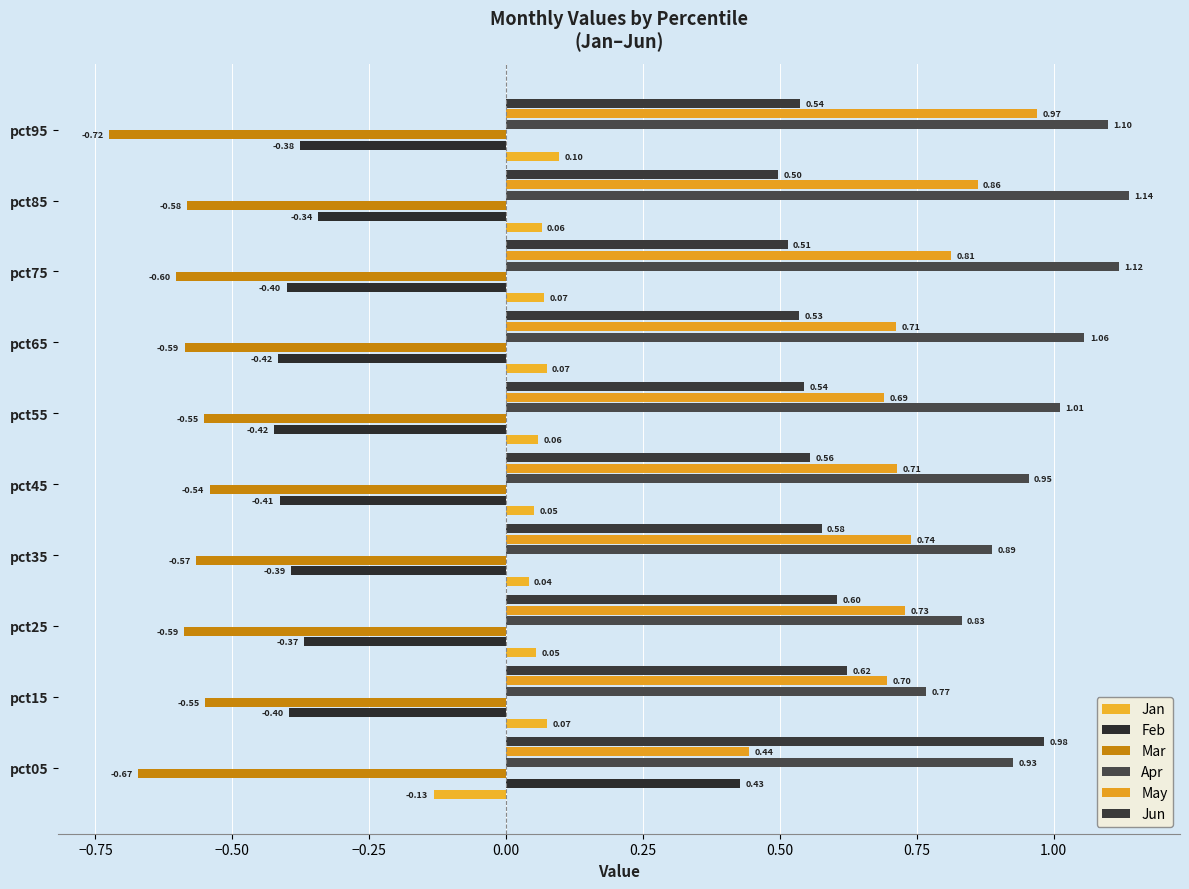

How many negative values does the Jan series have?

1